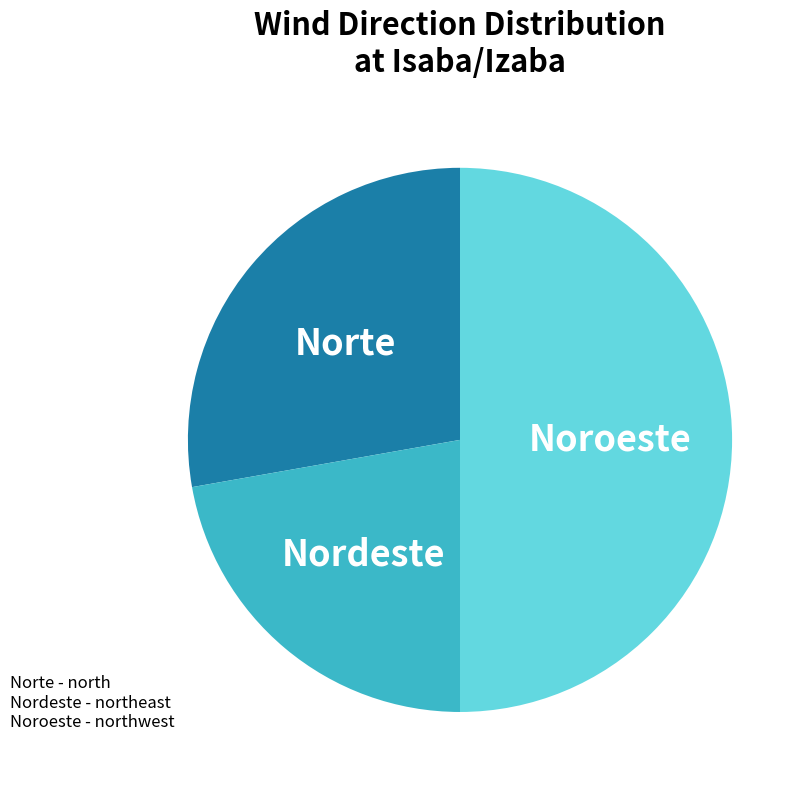

Approximately how many times larger is the value at Noroeste compared to Nordeste?

2.2